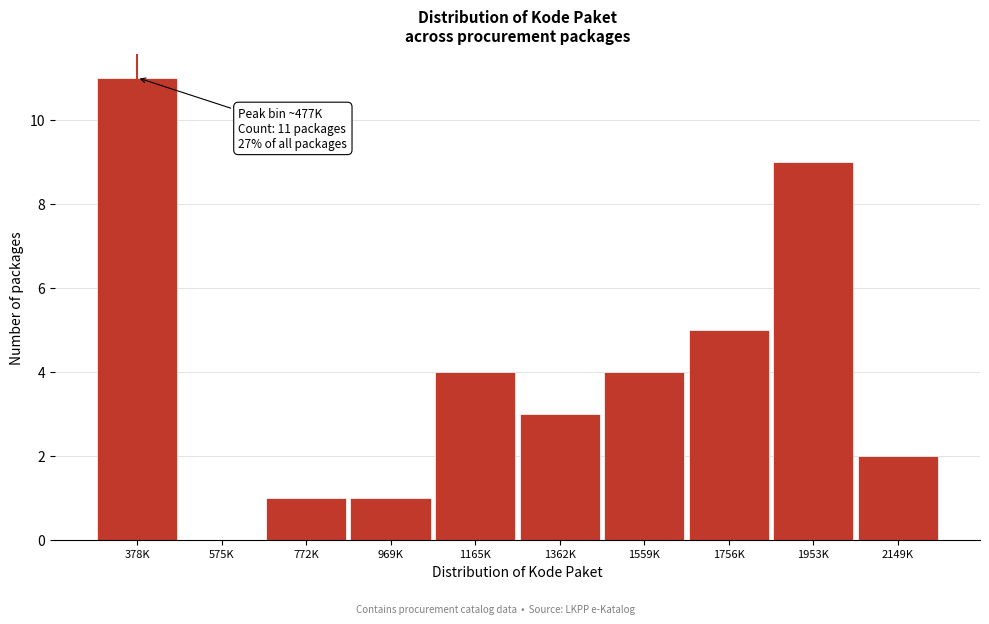

Reading left to right, list all the values displayed in this chart.

378K=11	575K=0	772K=1	969K=1	1165K=4	1362K=3	1559K=4	1756K=5	1953K=9	2149K=2